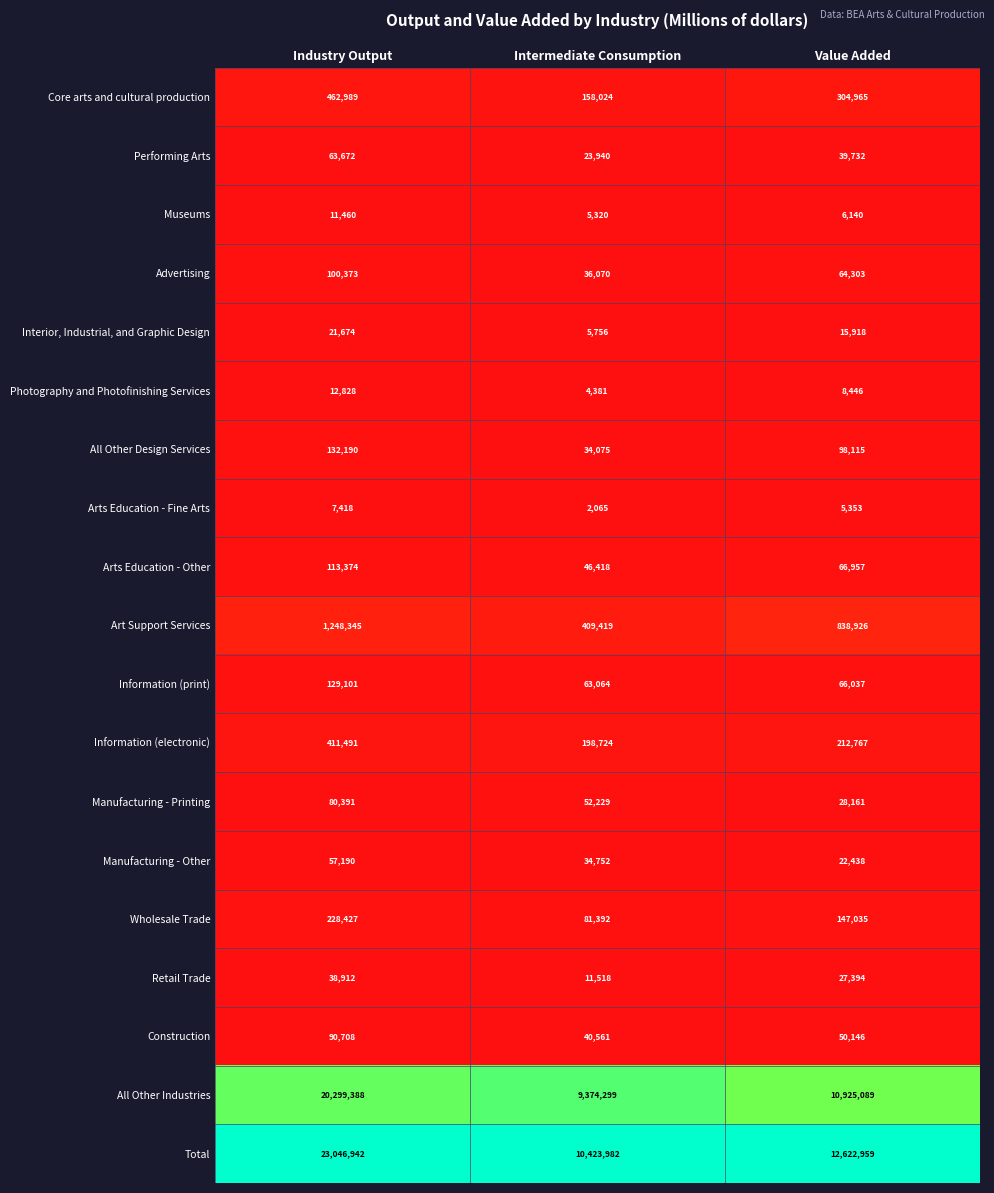

Count the Construction values in the range 40561 to 90708.

3